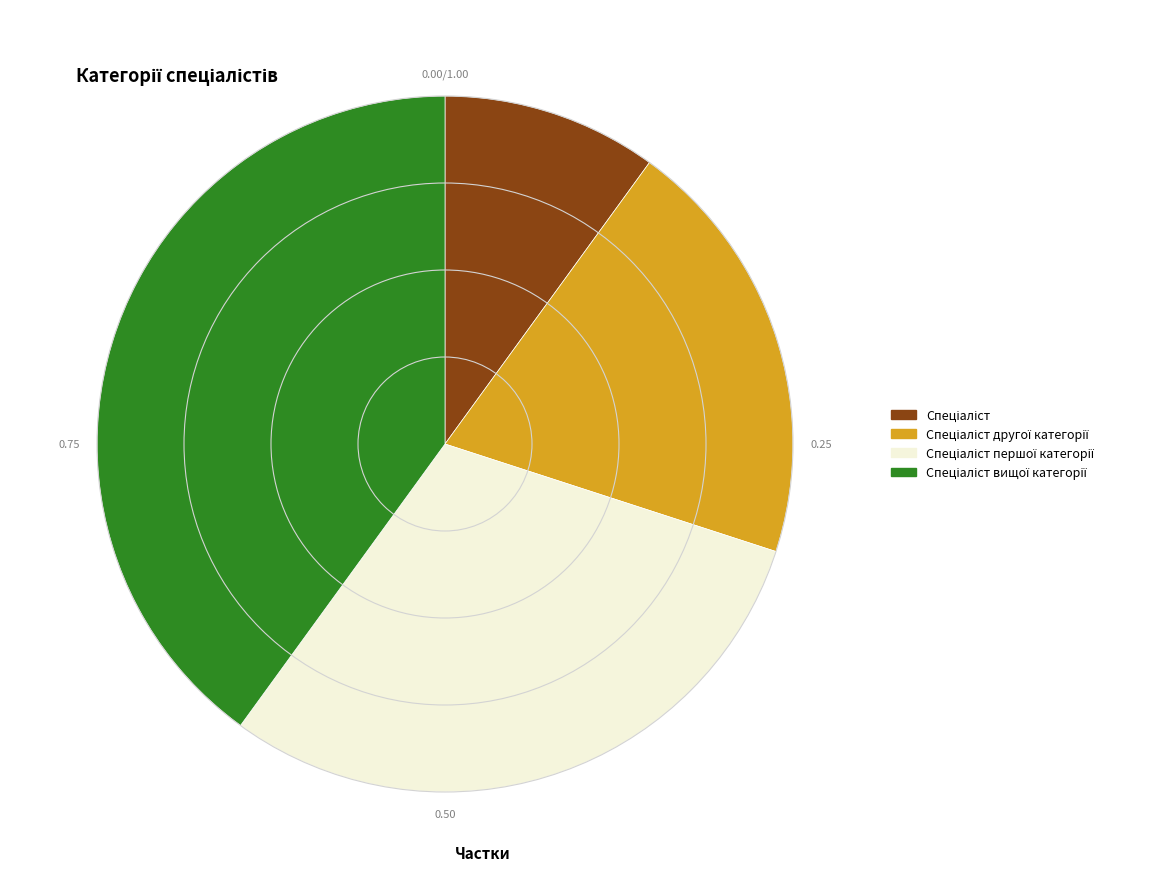

Does any single category account for the majority?

No